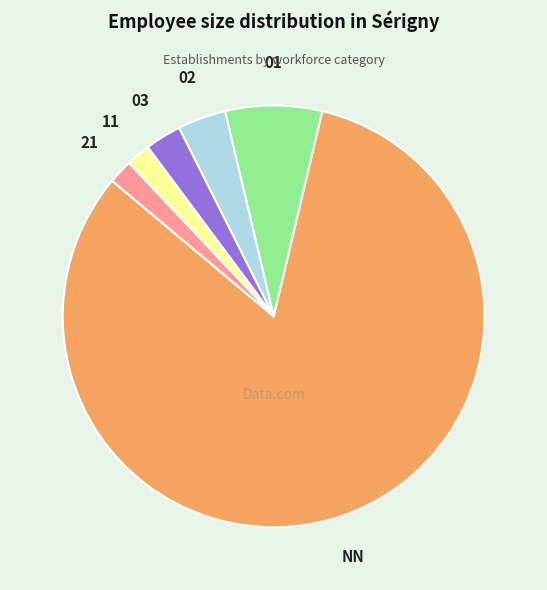

Is there any slice that represents more than half of the pie?

Yes